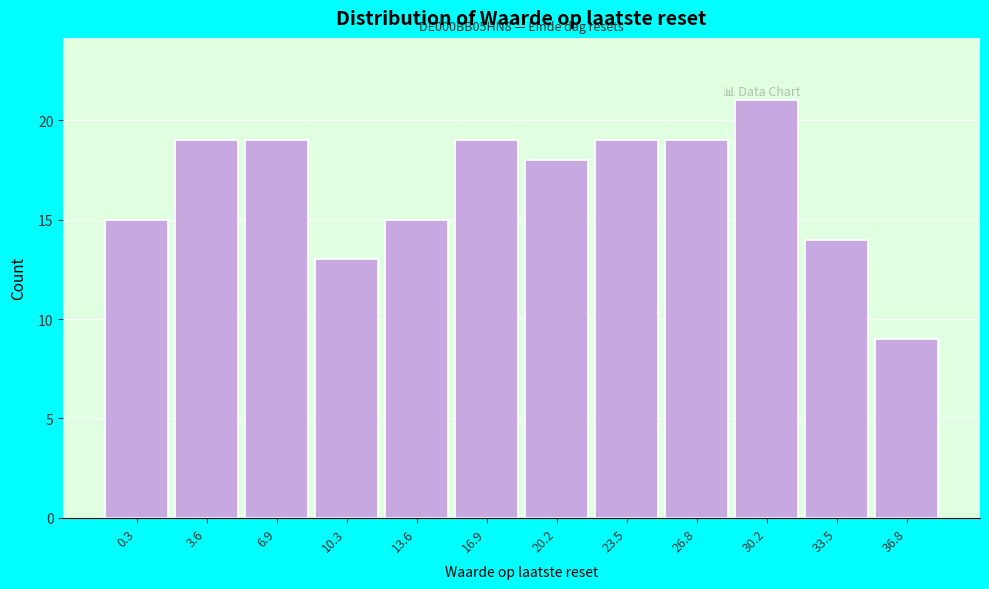

Reading left to right, transcribe all the data shown in this chart.

15	19	19	13	15	19	18	19	19	21	14	9